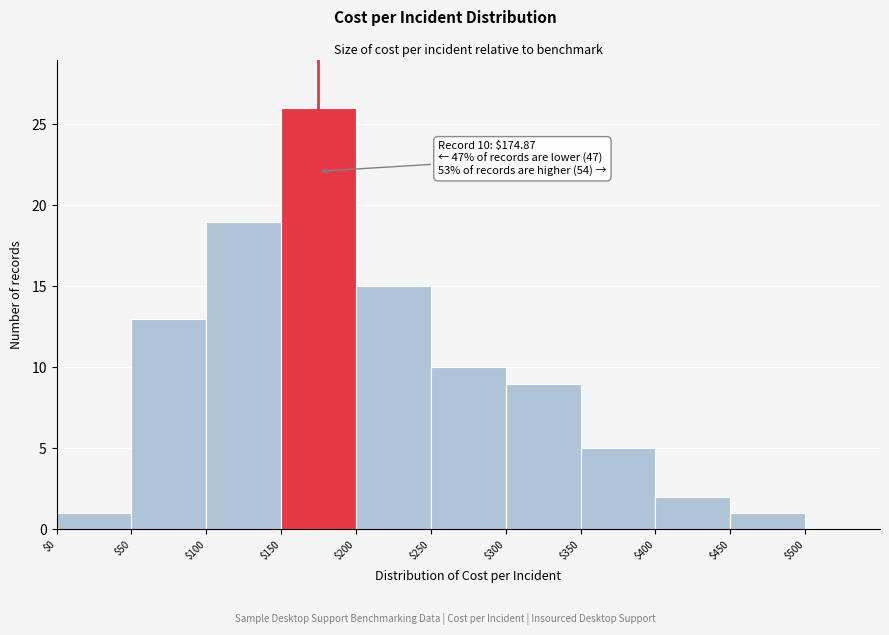

Over which range of the x-axis is the bar tallest?

150 to 200